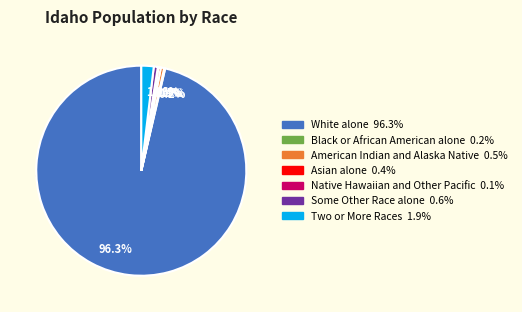

What is the smallest slice in the pie chart?

Native Hawaiian and Other Pacific